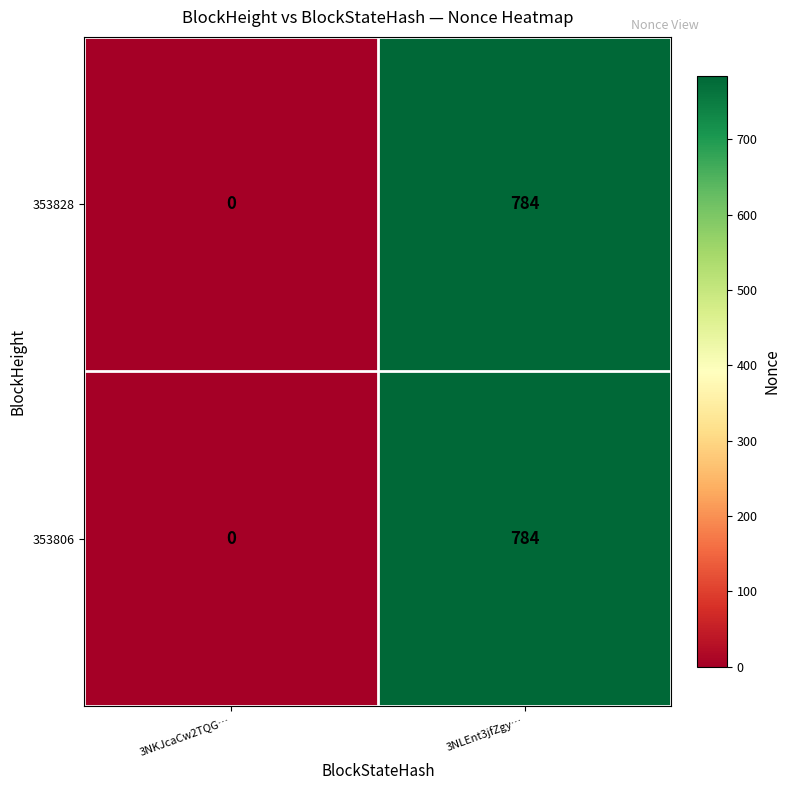

What is the difference between the maximum and minimum values in the 353806 series?

784